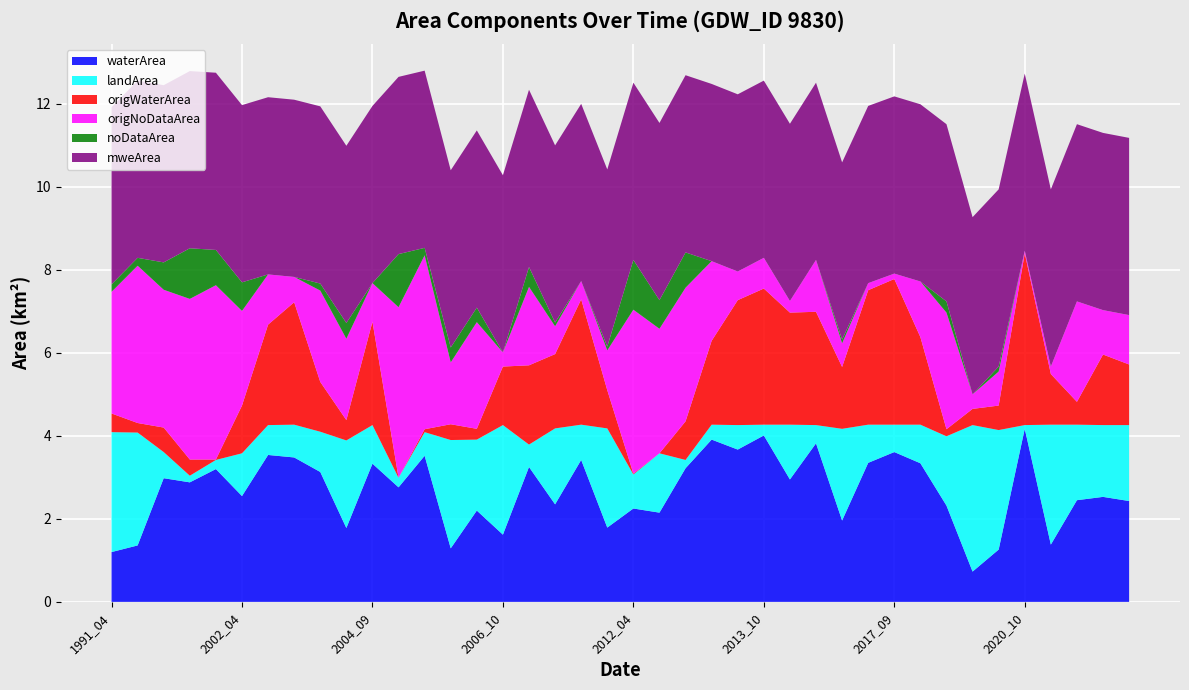

Reading right to left, what are all the values shown in this chart?

waterArea: 2021_11=2.4	2021_09=2.5	2021_08=2.5	2021_07=1.4	2020_10=4.2	2020_05=1.3	2020_04=0.7	2019_05=2.3	2018_08=3.3	2017_09=3.6	2016_11=3.4	2015_06=2.0	2014_11=3.8	2014_08=3.0	2013_10=4.0	2013_09=3.7	2013_08=3.9	2013_06=3.2	2012_06=2.1	2012_04=2.2	2011_06=1.8	2009_09=3.4	2009_05=2.4	2008_03=3.2	2006_10=1.6	2006_06=2.2	2006_05=1.3	2006_02=3.5	2005_04=2.8	2004_09=3.3	2004_06=1.8	2003_02=3.1	2002_11=3.5	2002_08=3.5	2002_04=2.5	2000_06=3.2	2000_04=2.9	1993_06=3.0	1991_05=1.4	1991_04=1.2
landArea: 2021_11=1.8	2021_09=1.7	2021_08=1.8	2021_07=2.9	2020_10=0.1	2020_05=2.9	2020_04=3.5	2019_05=1.7	2018_08=0.9	2017_09=0.7	2016_11=0.9	2015_06=2.2	2014_11=0.4	2014_08=1.3	2013_10=0.3	2013_09=0.6	2013_08=0.4	2013_06=0.2	2012_06=1.4	2012_04=0.8	2011_06=2.4	2009_09=0.8	2009_05=1.8	2008_03=0.5	2006_10=2.6	2006_06=1.7	2006_05=2.6	2006_02=0.6	2005_04=0.2	2004_09=0.9	2004_06=2.1	2003_02=1.0	2002_11=0.8	2002_08=0.7	2002_04=1.0	2000_06=0.2	2000_04=0.2	1993_06=0.6	1991_05=2.7	1991_04=2.9
origWaterArea: 2021_11=1.5	2021_09=1.7	2021_08=0.6	2021_07=1.2	2020_10=4.1	2020_05=0.6	2020_04=0.4	2019_05=0.2	2018_08=2.1	2017_09=3.5	2016_11=3.2	2015_06=1.5	2014_11=2.7	2014_08=2.7	2013_10=3.3	2013_09=3.0	2013_08=2.0	2013_06=0.9	2012_06=0.0	2012_04=0.0	2011_06=0.9	2009_09=3.0	2009_05=1.8	2008_03=1.9	2006_10=1.4	2006_06=0.3	2006_05=0.4	2006_02=0.1	2005_04=0.0	2004_09=2.5	2004_06=0.5	2003_02=1.2	2002_11=3.0	2002_08=2.4	2002_04=1.1	2000_06=0.0	2000_04=0.4	1993_06=0.6	1991_05=0.2	1991_04=0.5
origNoDataArea: 2021_11=1.2	2021_09=1.1	2021_08=2.4	2021_07=0.2	2020_10=0.1	2020_05=0.8	2020_04=0.3	2019_05=2.8	2018_08=1.3	2017_09=0.1	2016_11=0.2	2015_06=0.6	2014_11=1.2	2014_08=0.3	2013_10=0.7	2013_09=0.7	2013_08=1.9	2013_06=3.2	2012_06=3.0	2012_04=4.0	2011_06=1.0	2009_09=0.4	2009_05=0.7	2008_03=1.9	2006_10=0.3	2006_06=2.6	2006_05=1.5	2006_02=4.2	2005_04=4.1	2004_09=0.9	2004_06=2.0	2003_02=2.2	2002_11=0.6	2002_08=1.2	2002_04=2.3	2000_06=4.2	2000_04=3.9	1993_06=3.3	1991_05=3.8	1991_04=2.9
noDataArea: 2021_11=0.0	2021_09=0.0	2021_08=0.0	2021_07=0.0	2020_10=0.0	2020_05=0.1	2020_04=0.0	2019_05=0.3	2018_08=0.0	2017_09=0.0	2016_11=0.0	2015_06=0.1	2014_11=0.0	2014_08=0.0	2013_10=0.0	2013_09=0.0	2013_08=0.0	2013_06=0.8	2012_06=0.7	2012_04=1.2	2011_06=0.1	2009_09=0.0	2009_05=0.1	2008_03=0.5	2006_10=0.0	2006_06=0.3	2006_05=0.4	2006_02=0.2	2005_04=1.3	2004_09=0.0	2004_06=0.4	2003_02=0.2	2002_11=0.0	2002_08=0.0	2002_04=0.7	2000_06=0.8	2000_04=1.2	1993_06=0.7	1991_05=0.2	1991_04=0.2
mweArea: 2021_11=4.3	2021_09=4.3	2021_08=4.3	2021_07=4.3	2020_10=4.3	2020_05=4.3	2020_04=4.3	2019_05=4.3	2018_08=4.3	2017_09=4.3	2016_11=4.3	2015_06=4.3	2014_11=4.3	2014_08=4.3	2013_10=4.3	2013_09=4.3	2013_08=4.3	2013_06=4.3	2012_06=4.3	2012_04=4.3	2011_06=4.3	2009_09=4.3	2009_05=4.3	2008_03=4.3	2006_10=4.3	2006_06=4.3	2006_05=4.3	2006_02=4.3	2005_04=4.3	2004_09=4.3	2004_06=4.3	2003_02=4.3	2002_11=4.3	2002_08=4.3	2002_04=4.3	2000_06=4.3	2000_04=4.3	1993_06=4.3	1991_05=4.3	1991_04=4.3